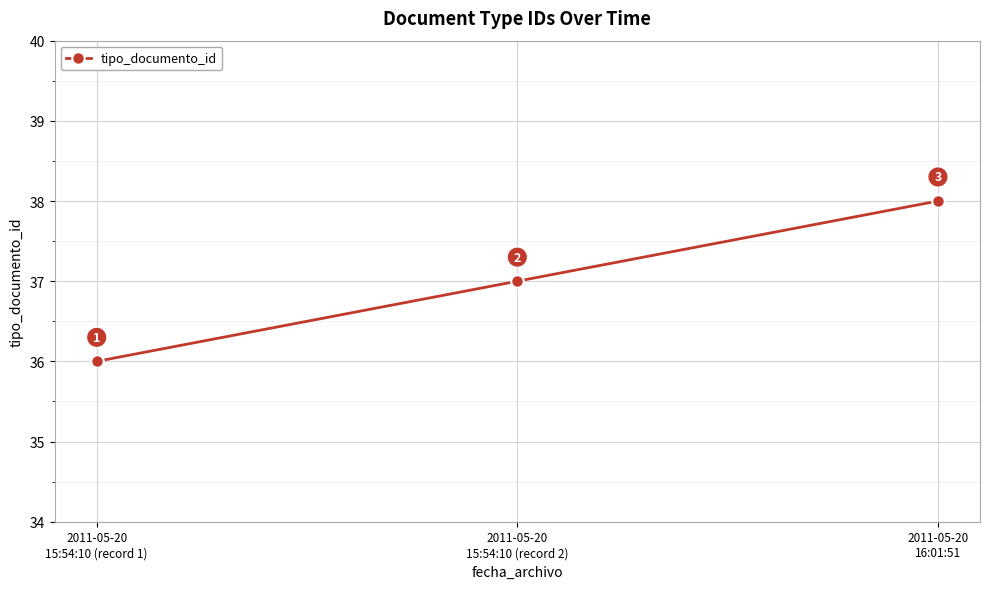

Approximately how many times larger is the value at 2011-05-20
16:01:51 compared to 2011-05-20
15:54:10 (record 2)?

1.0